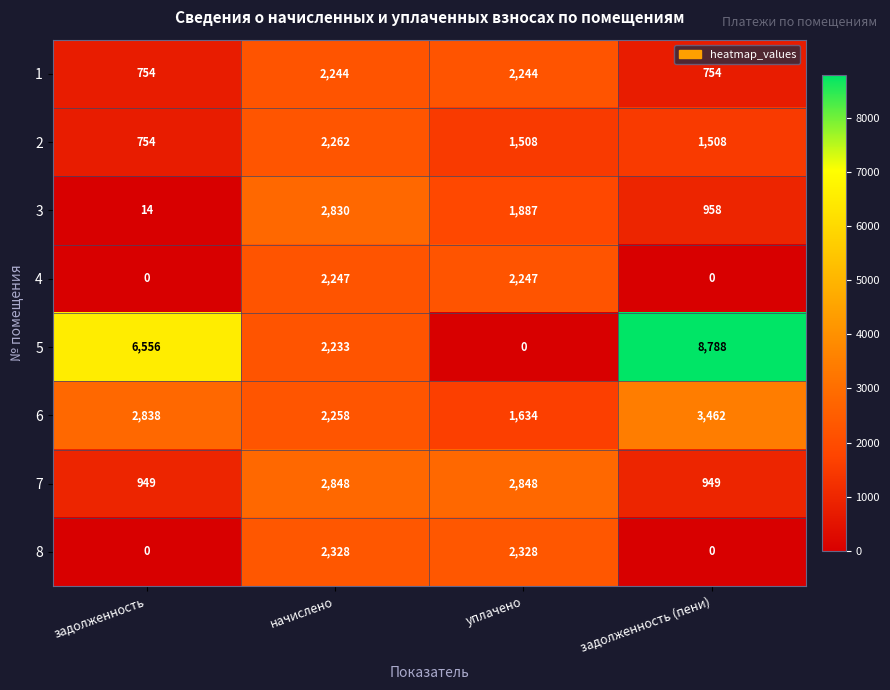

Rank the series at начислено from highest to lowest value.

7, 3, 8, 2, 6, 4, 1, 5